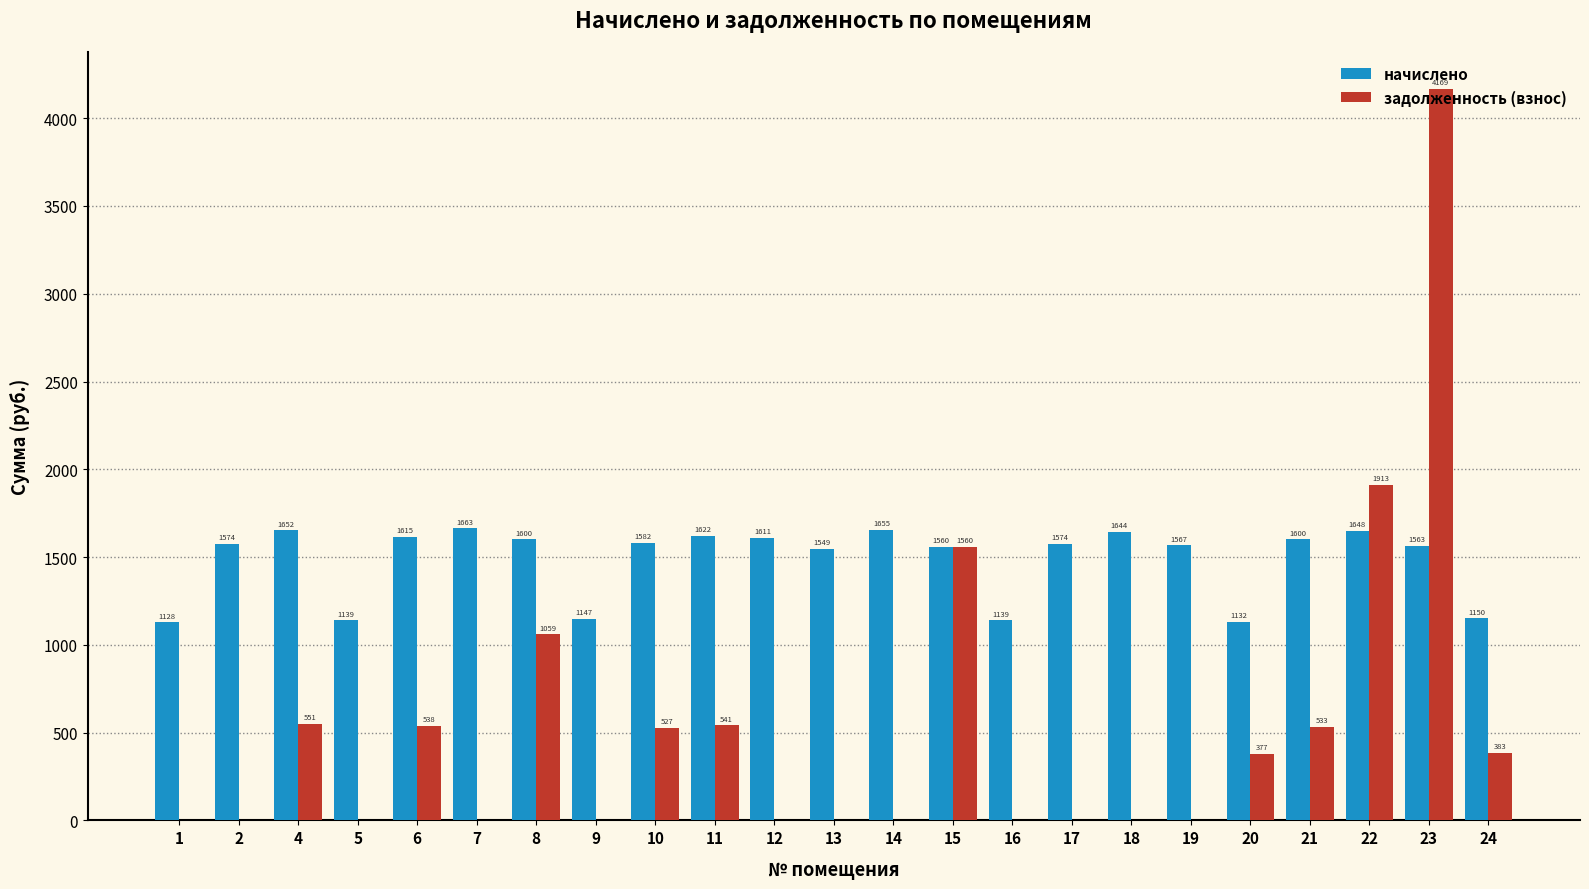

What is the maximum value shown in the chart?

4168.8